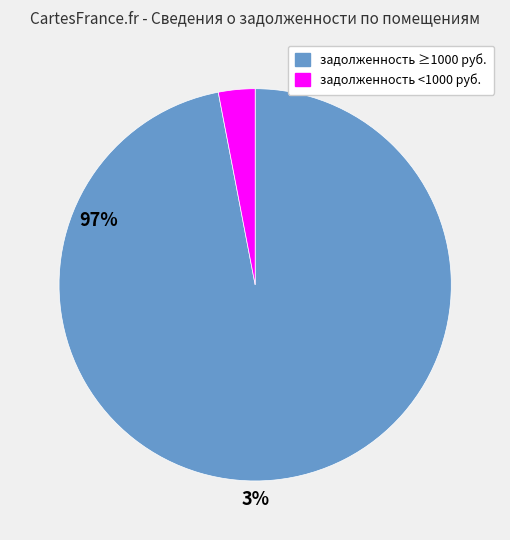

Is there any slice that represents more than half of the pie?

Yes